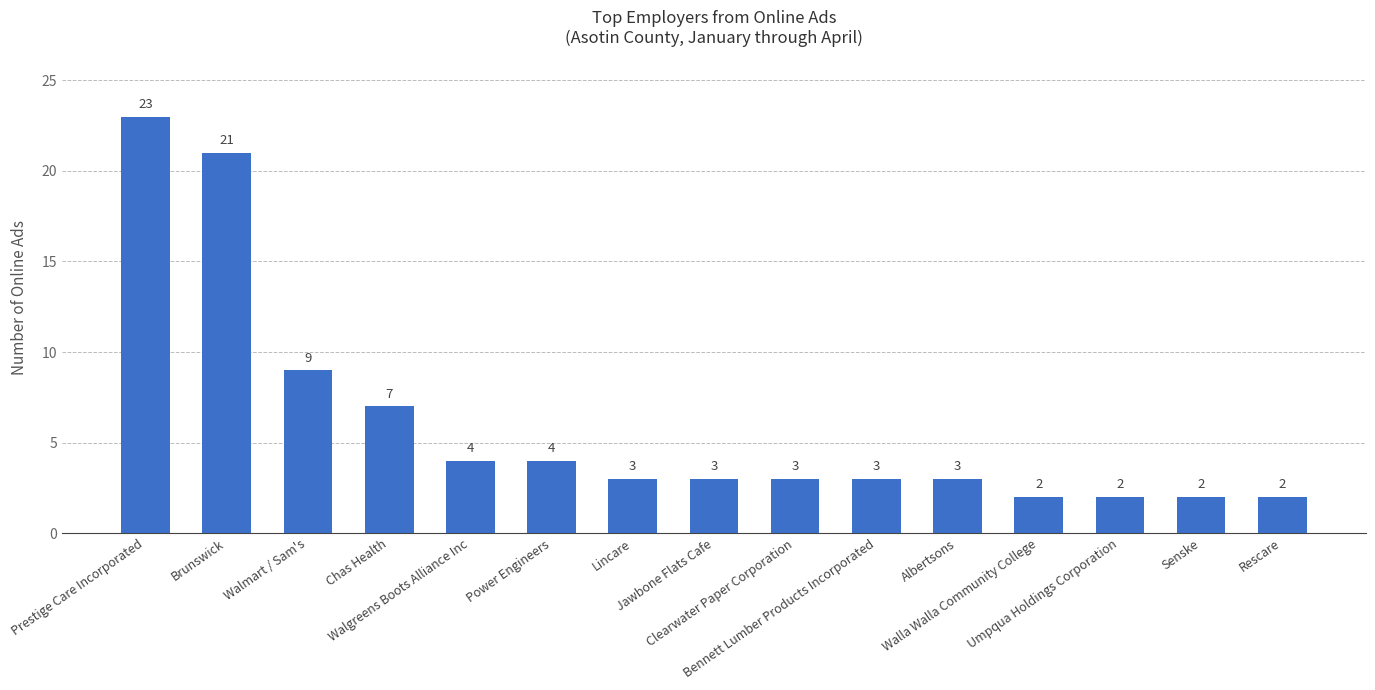

True or false: the data shows 3 at Albertsons.

True